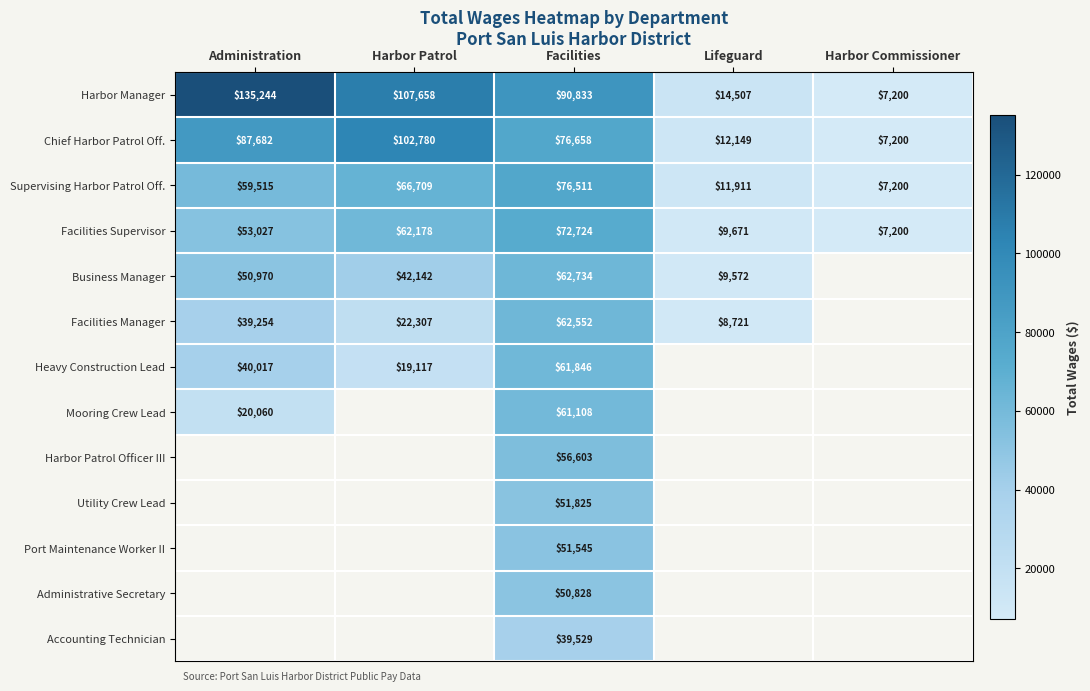

What is the difference between the Chief Harbor Patrol Off. values at Lifeguard and Harbor Patrol?

90631